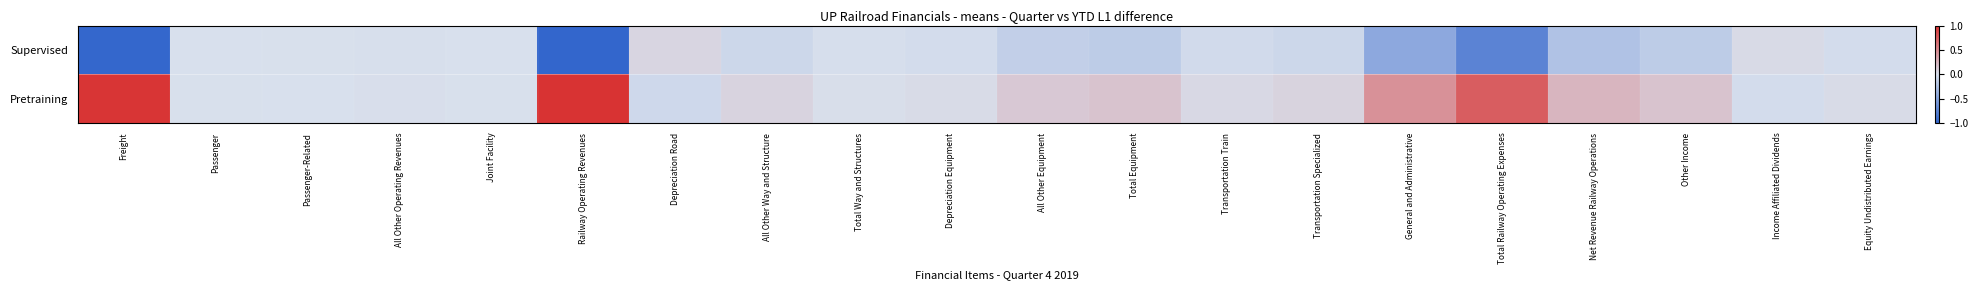

Reading right to left, what are all the values shown in this chart?

Supervised: Equity Undistributed Earnings=-0.0	Income Affiliated Dividends=0.0	Other Income=-0.2	Net Revenue Railway Operations=-0.2	Total Railway Operating Expenses=-0.8	General and Administrative=-0.5	Transportation Specialized=-0.1	Transportation Train=-0.0	Total Equipment=-0.2	All Other Equipment=-0.1	Depreciation Equipment=-0.0	Total Way and Structures=-0.0	All Other Way and Structure=-0.1	Depreciation Road=0.1	Railway Operating Revenues=-1.0	Joint Facility=-0.0	All Other Operating Revenues=-0.0	Passenger-Related=0.0	Passenger=-0.0	Freight=-1.0
Pretraining: Equity Undistributed Earnings=0.0	Income Affiliated Dividends=-0.0	Other Income=0.2	Net Revenue Railway Operations=0.2	Total Railway Operating Expenses=0.8	General and Administrative=0.5	Transportation Specialized=0.1	Transportation Train=0.0	Total Equipment=0.2	All Other Equipment=0.1	Depreciation Equipment=0.0	Total Way and Structures=0.0	All Other Way and Structure=0.1	Depreciation Road=-0.1	Railway Operating Revenues=1.0	Joint Facility=0.0	All Other Operating Revenues=0.0	Passenger-Related=-0.0	Passenger=0.0	Freight=1.0